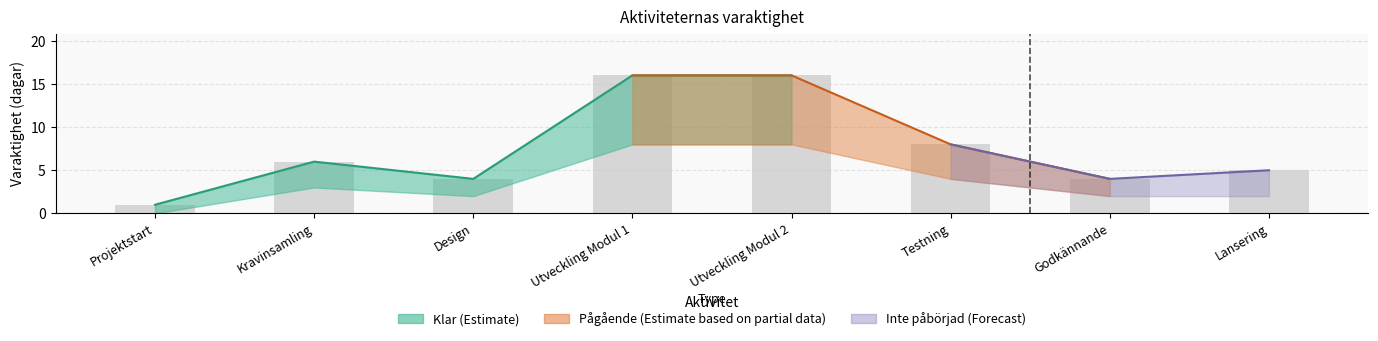

What is the label of the 1st bar from the left?

Projektstart